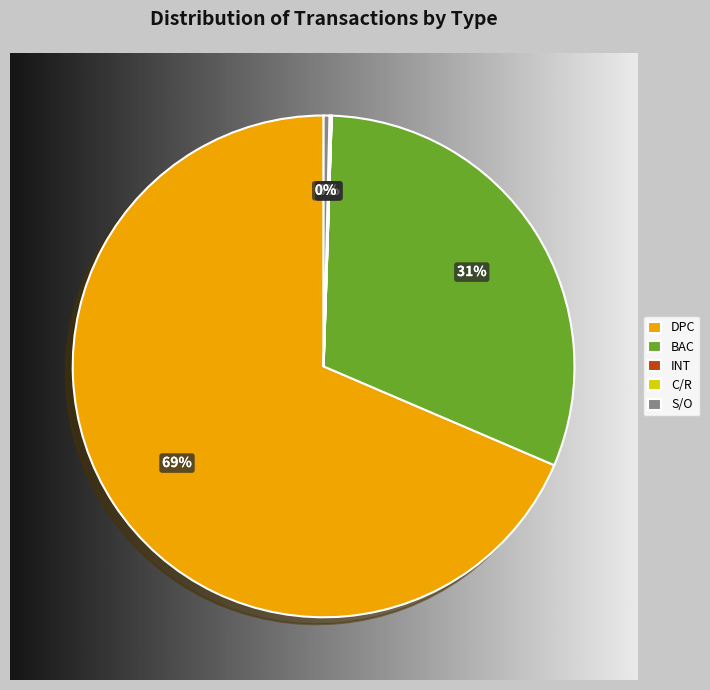

Is there any slice that represents more than half of the pie?

Yes